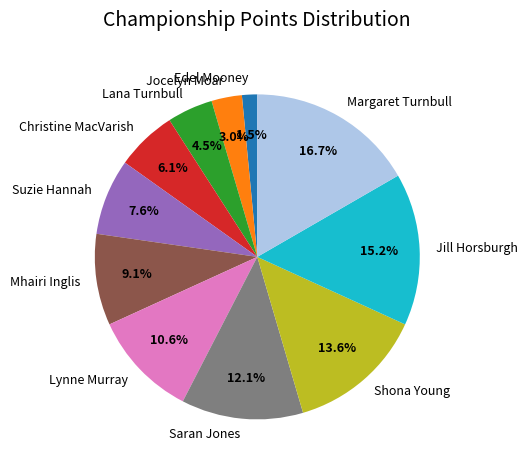

Is it true that Shona Young is 4% of the pie?

False